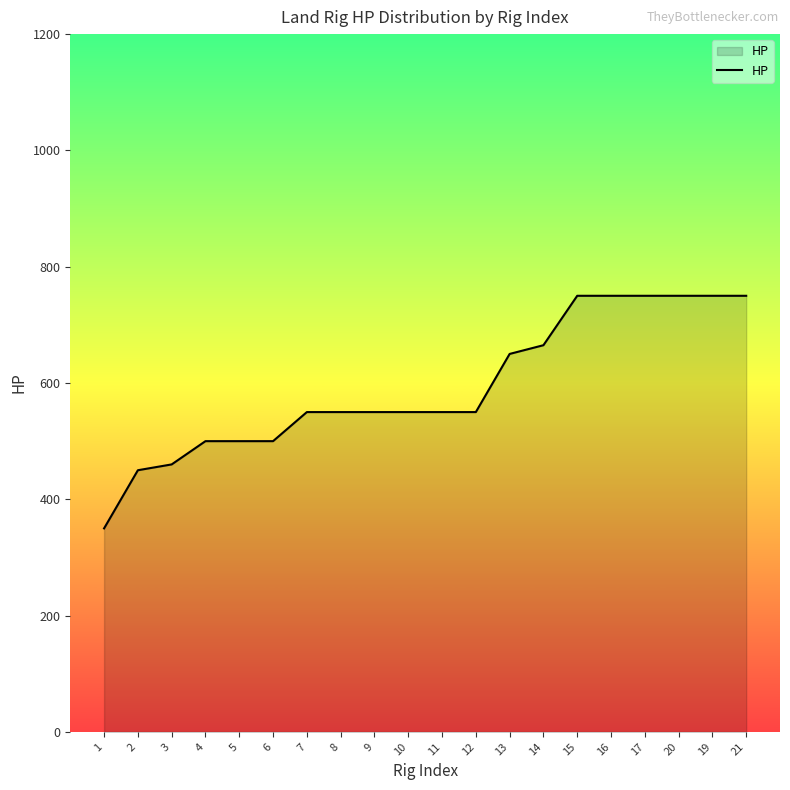

What is the smallest value displayed?

350